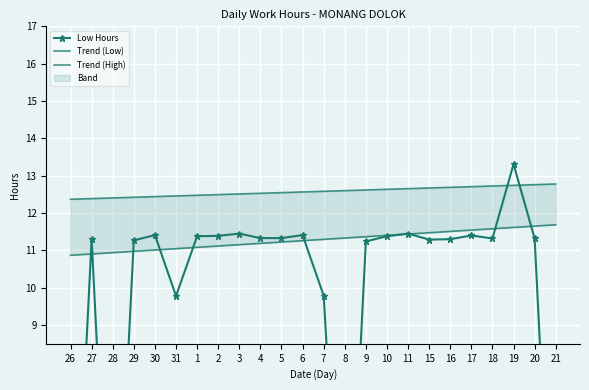

What is the label of the 20th point from the left?

17